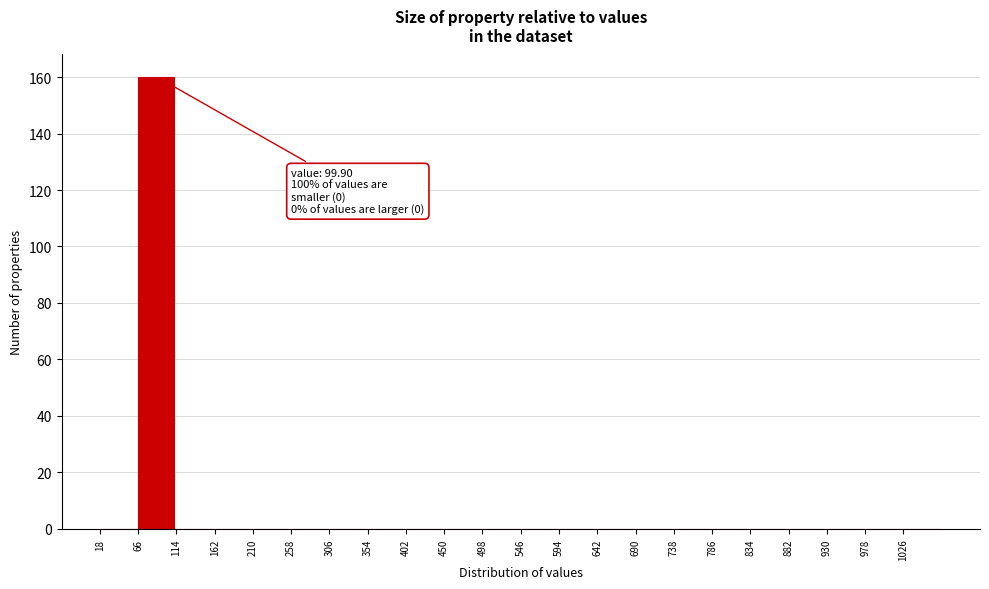

Over which range of the x-axis is the bar tallest?

66 to 114